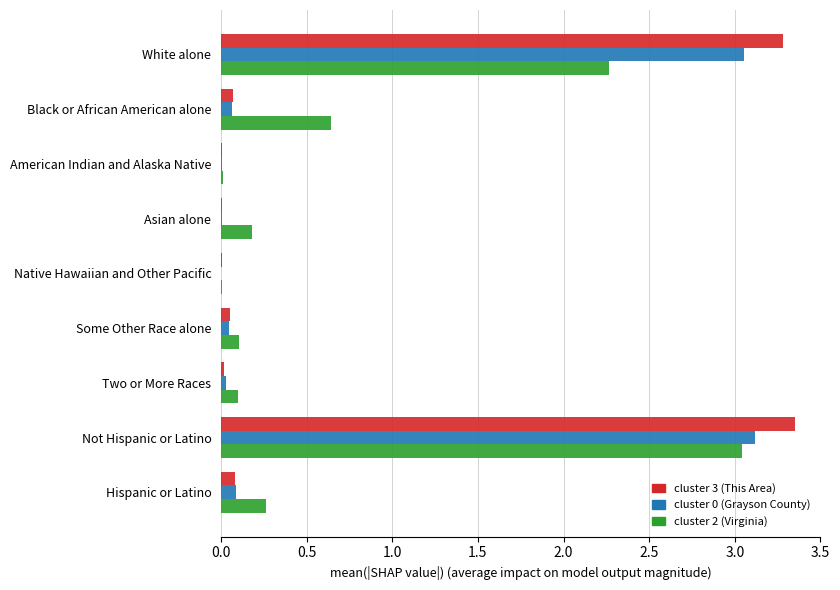

Is the value of cluster 3 (This Area) at Asian alone greater than the value of cluster 2 (Virginia) at Some Other Race alone?

No